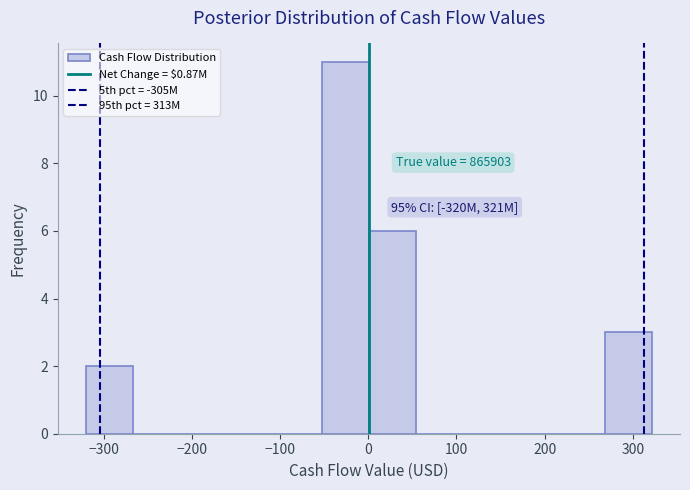

Over which range of the x-axis is the bar tallest?

-50 to 0